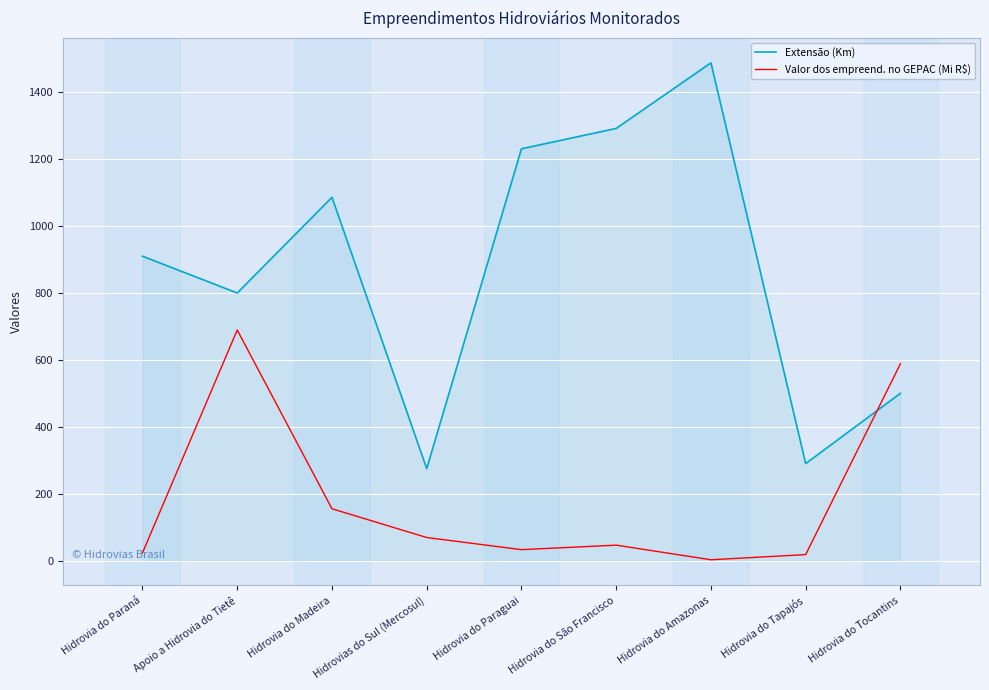

Where does the Valor dos empreend. no GEPAC (Mi R$) series first go above 46?

Apoio a Hidrovia do Tietê